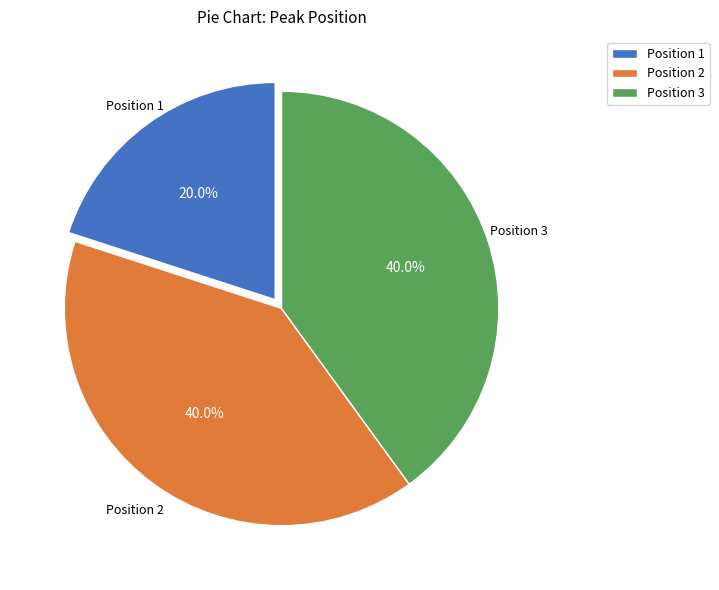

Does any single category account for the majority?

No